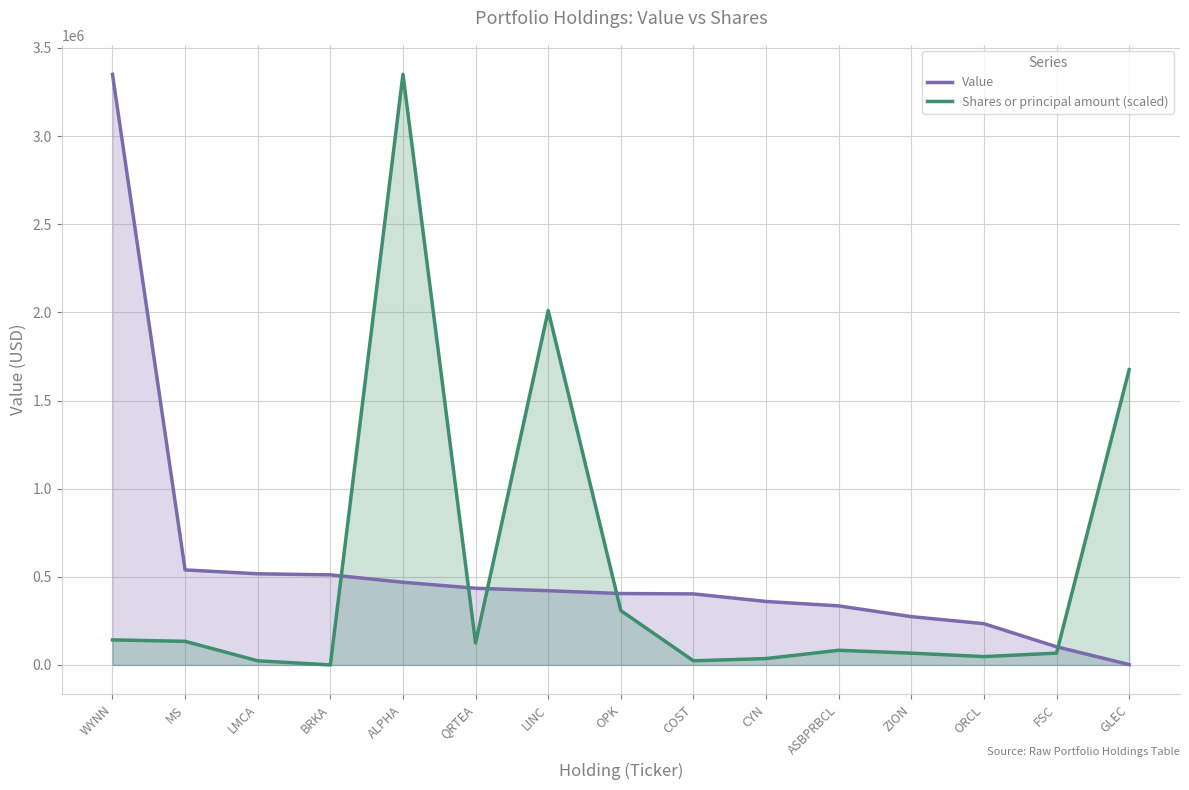

What is the average value of the Shares or principal amount (scaled) series?

539399.6